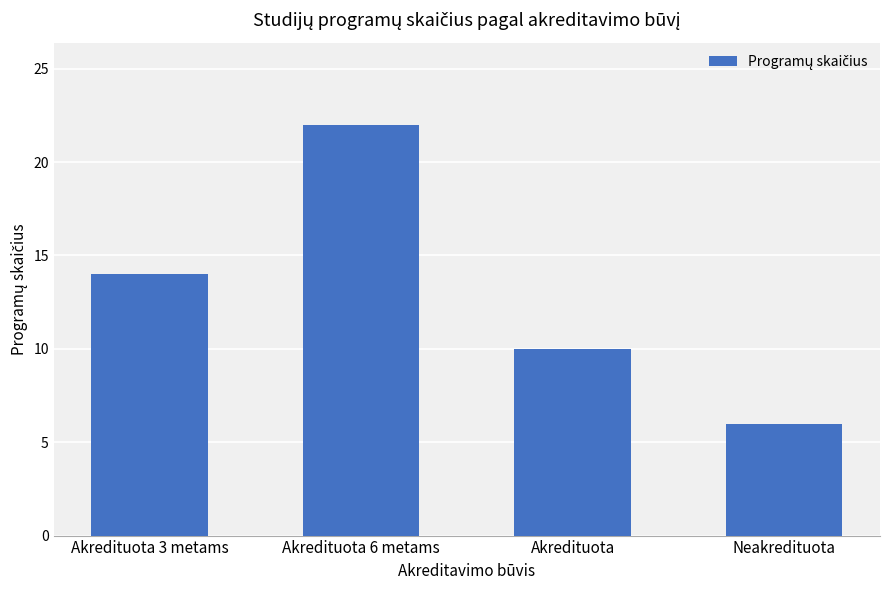

What value does the data have at Akredituota 3 metams, to the nearest 10?

10